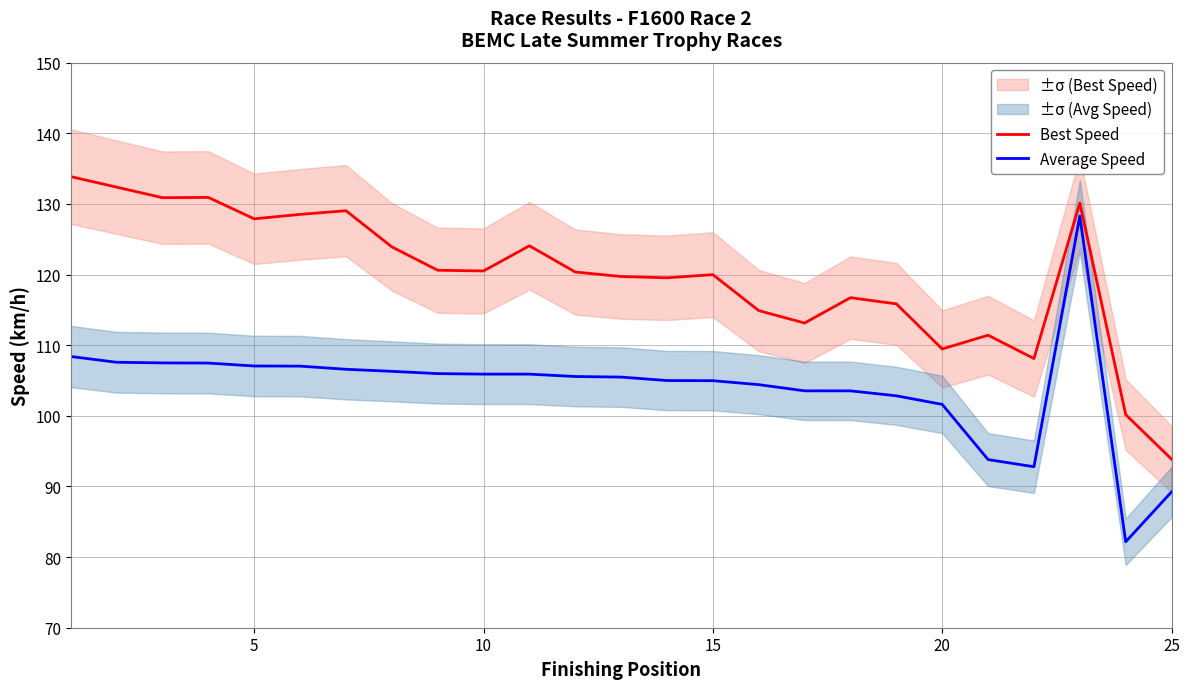

What is the value of the Average Speed point at the 25th from the left?

89.2